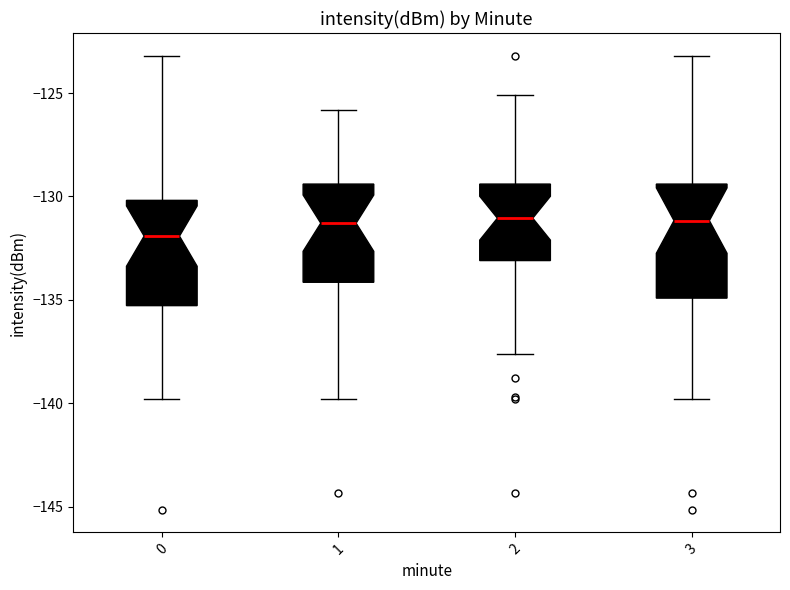

Where does the upper whisker of the box at x = 3 end on the y-axis? The values are not printed on the chart, so give them approximately, as read against the axis.

-123.0